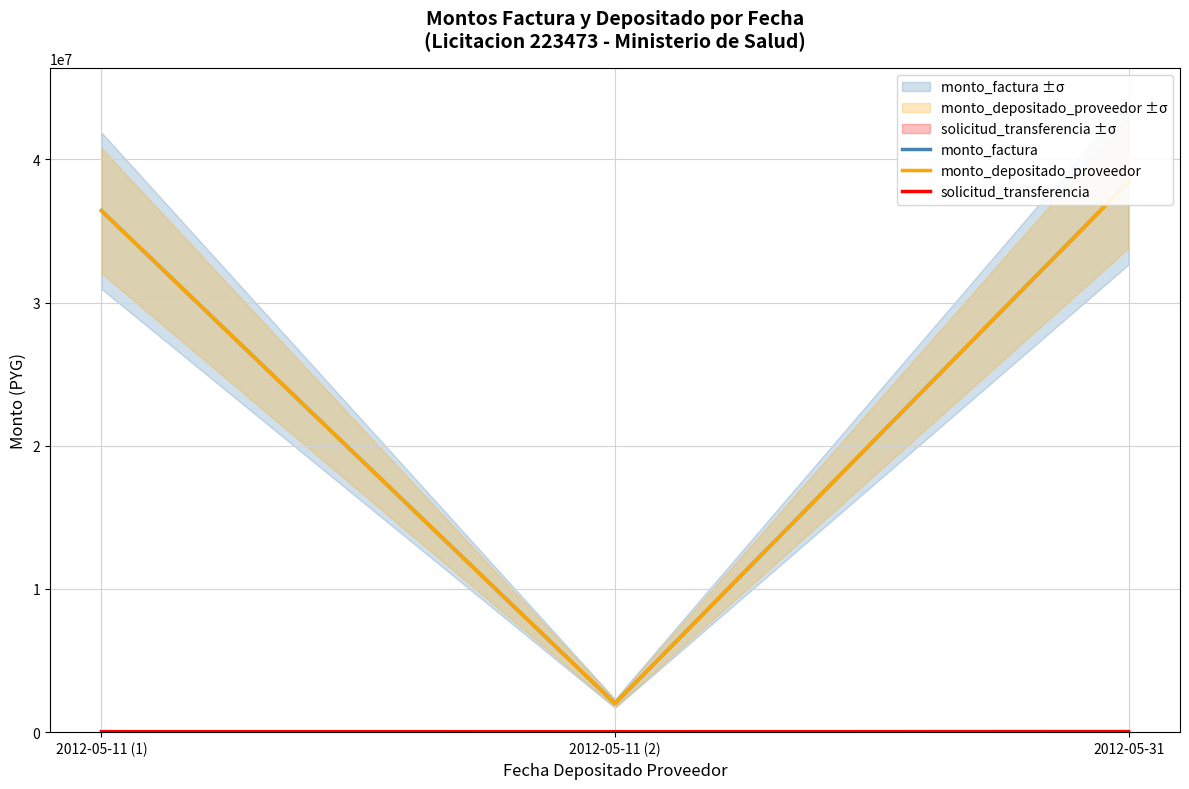

What is the spread (max minus min) of values at 2012-05-11 (2)?

1968382